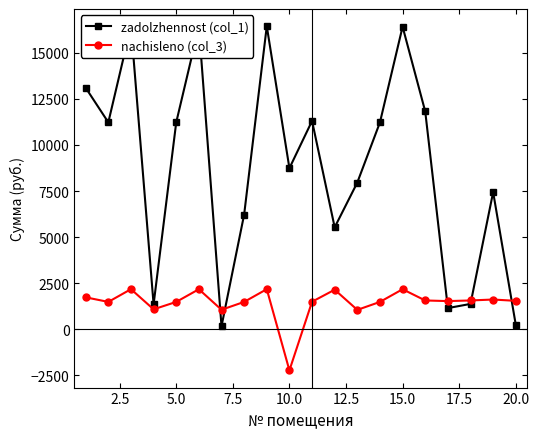

What is the sum of all zadolzhennost (col_1) values?

175745.0